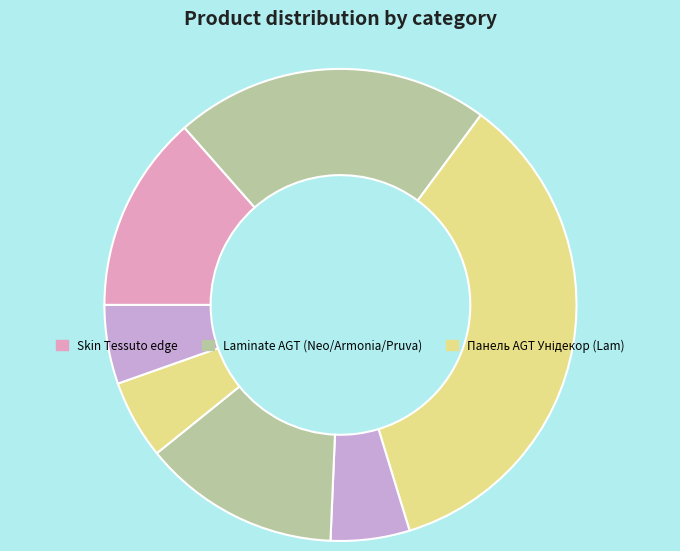

Is there any slice that represents more than half of the pie?

No